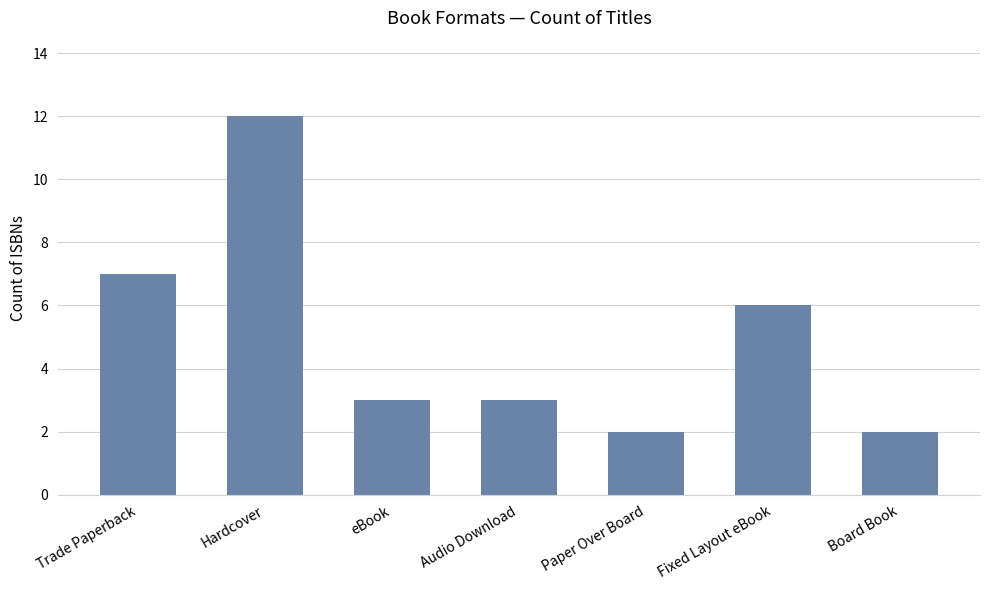

Count the values in the range 2 to 7.

6